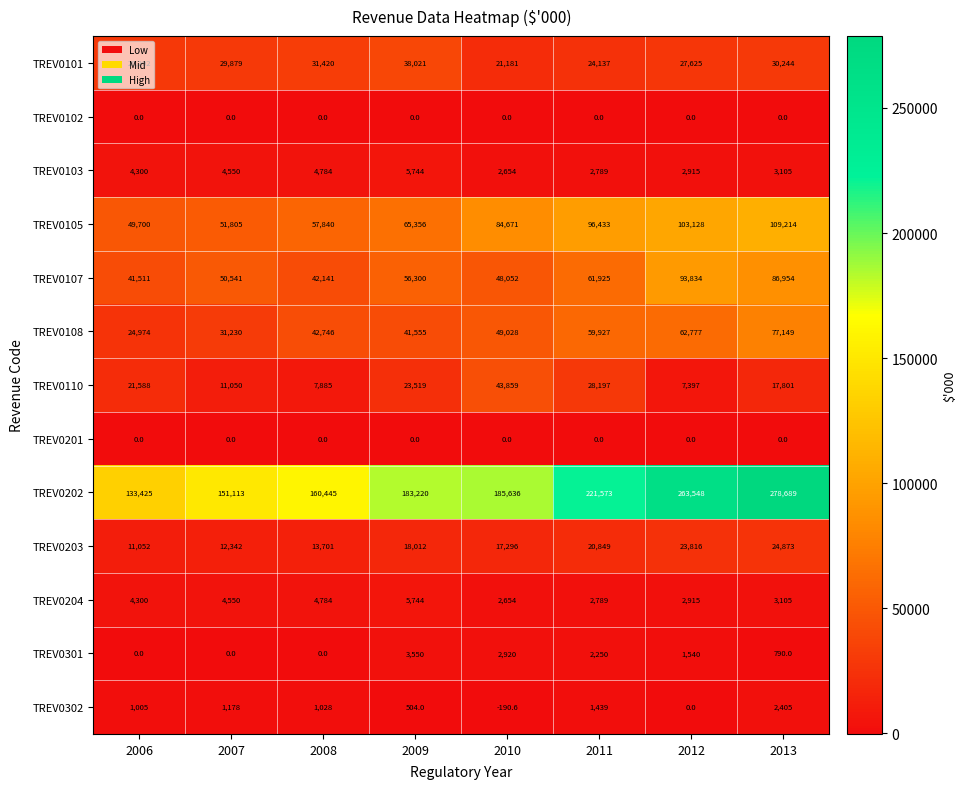

What is the lowest value of the TREV0103 series?

2654.0